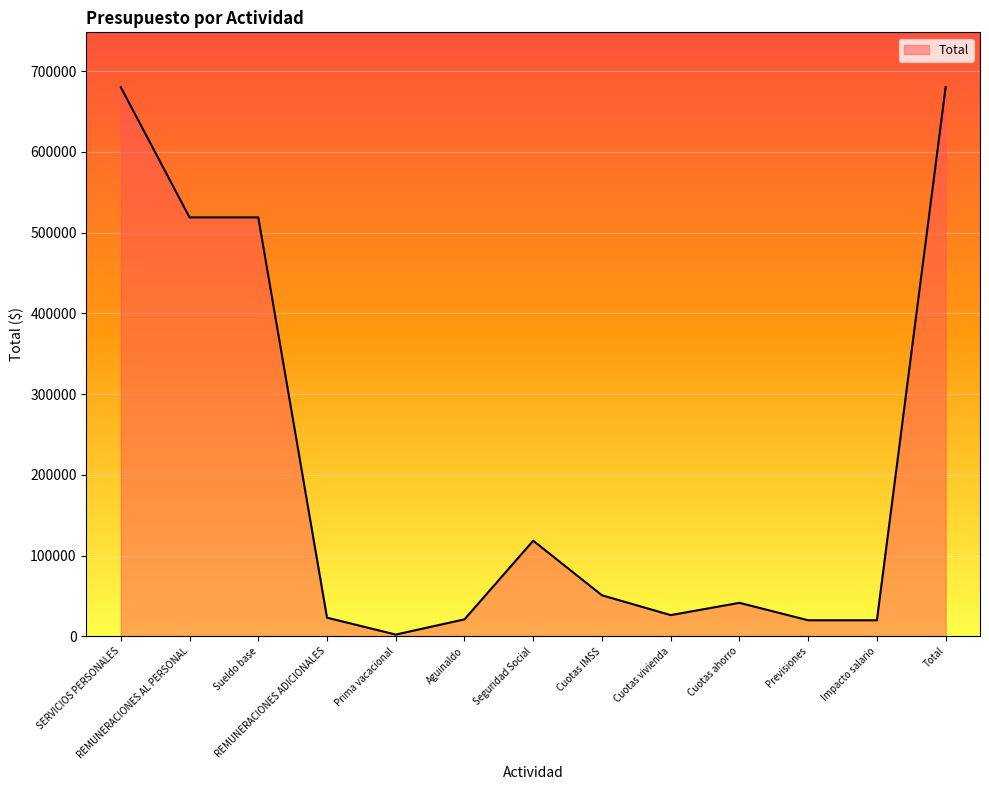

What is the change in value from Cuotas IMSS to Cuotas vivienda?

-24562.0